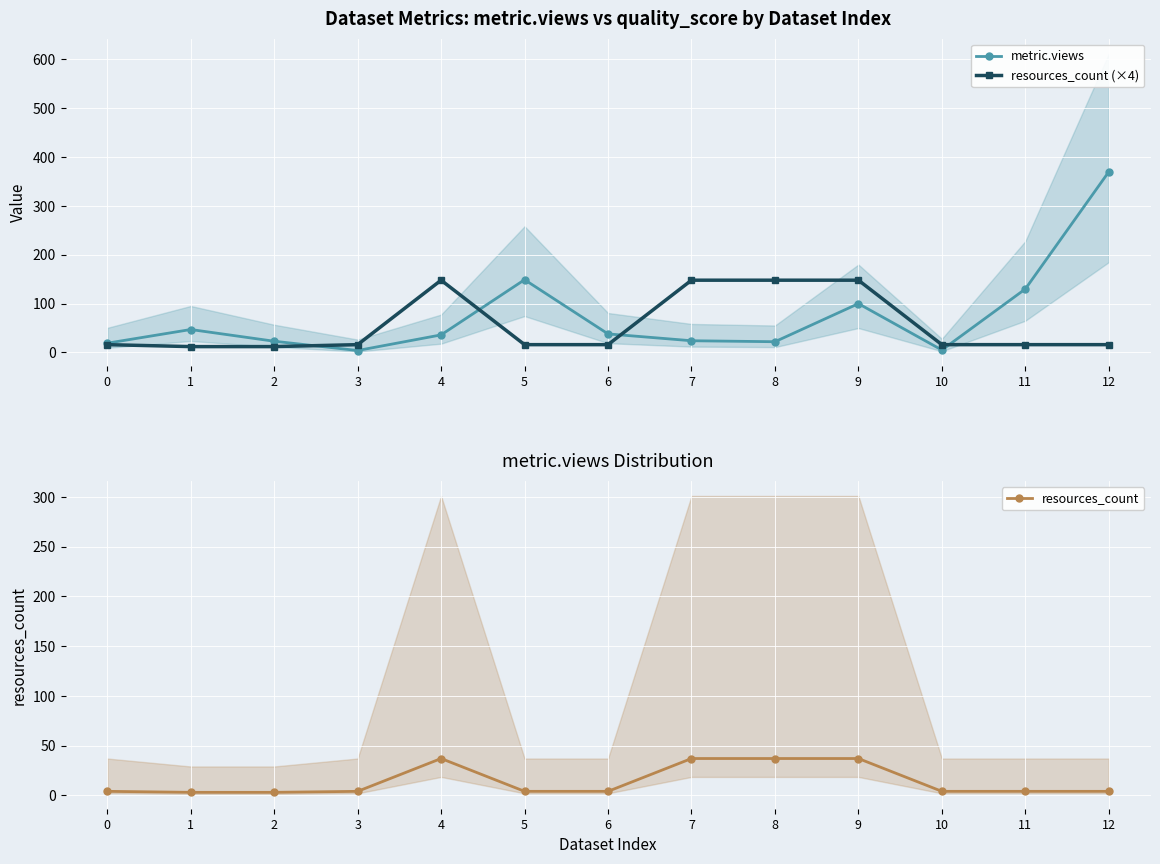

At which category does resources_count reach its first local peak?

4